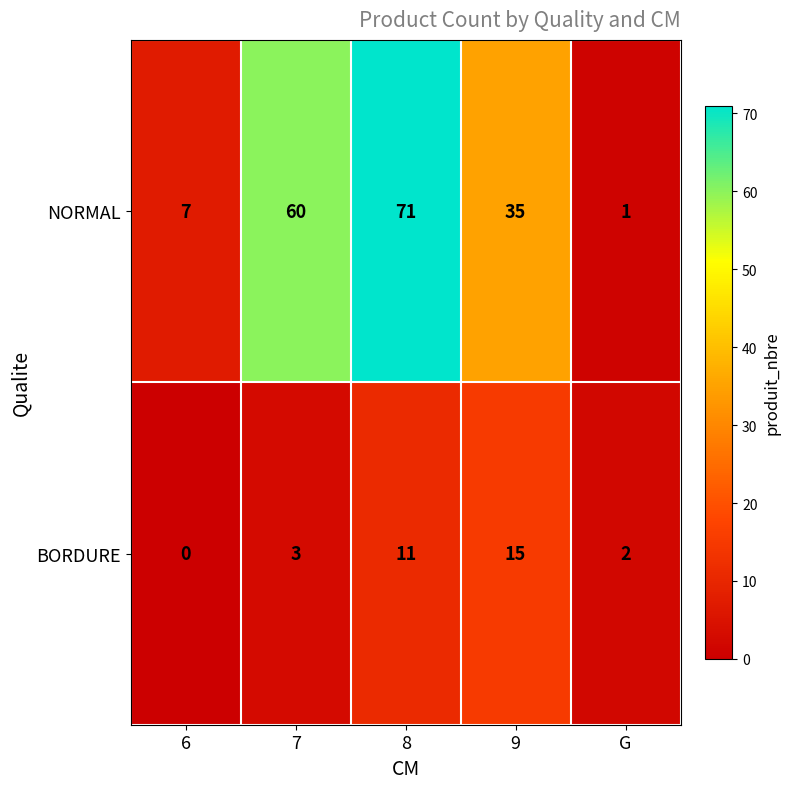

True or false: BORDURE has a value of 4 at 7.

False